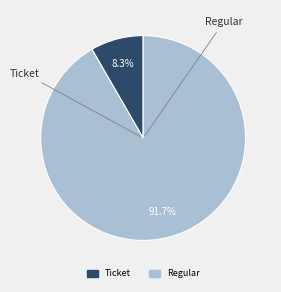

To the nearest percent, what is the combined percentage of Ticket and Regular?

100%